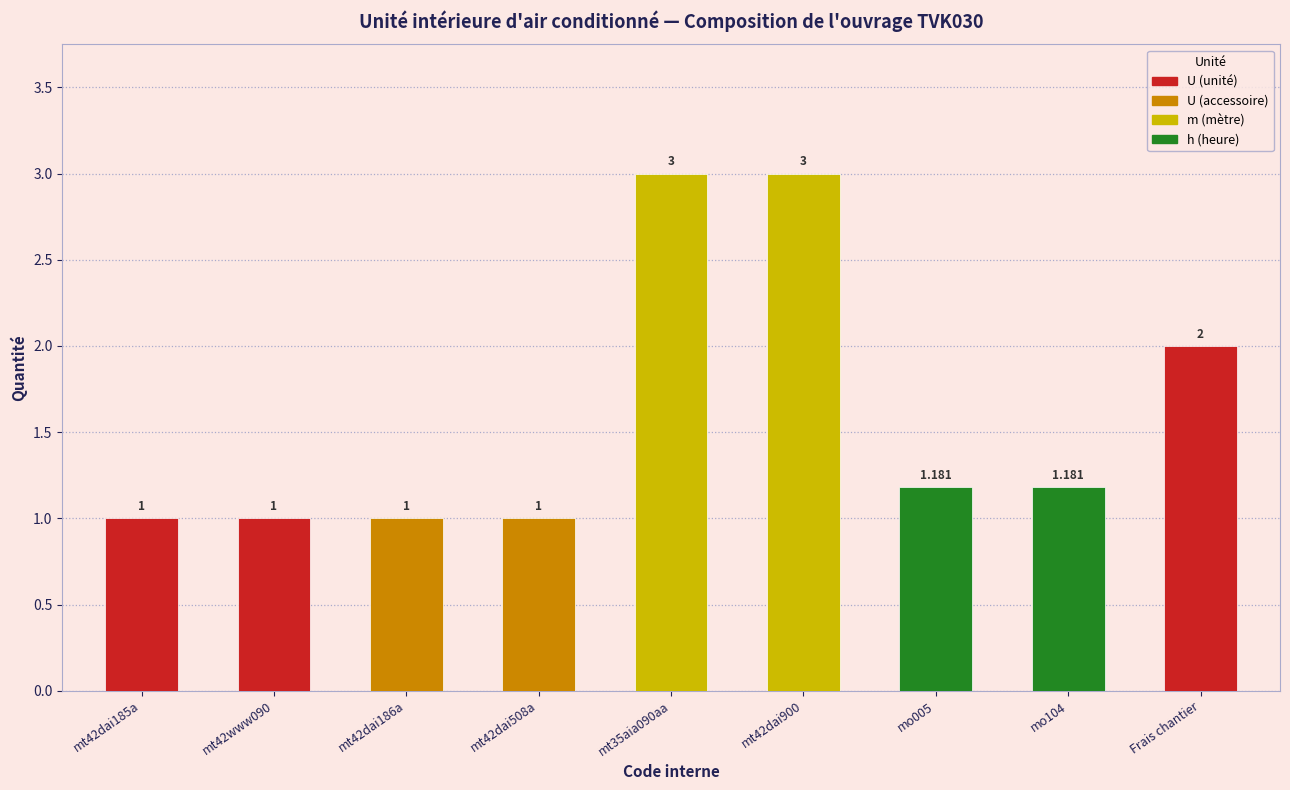

Does the chart contain any negative values?

No